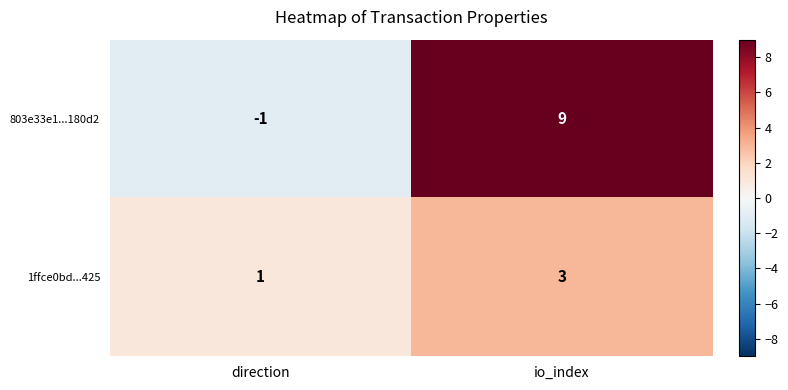

At io_index, list the series in order from smallest to largest.

1ffce0bd...425, 803e33e1...180d2